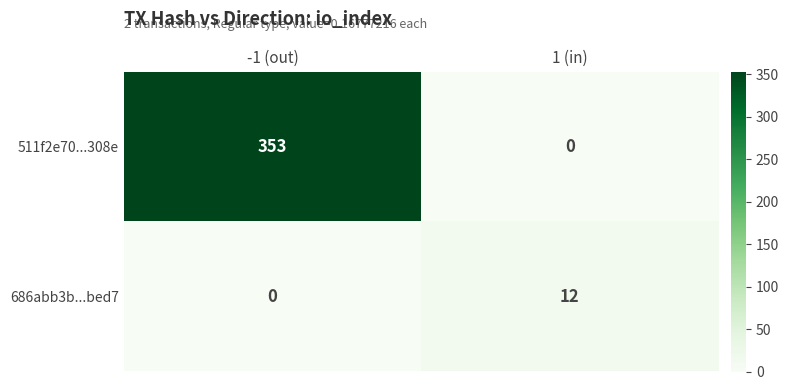

List the series in order of their overall mean, lowest first.

686abb3b...bed7, 511f2e70...308e